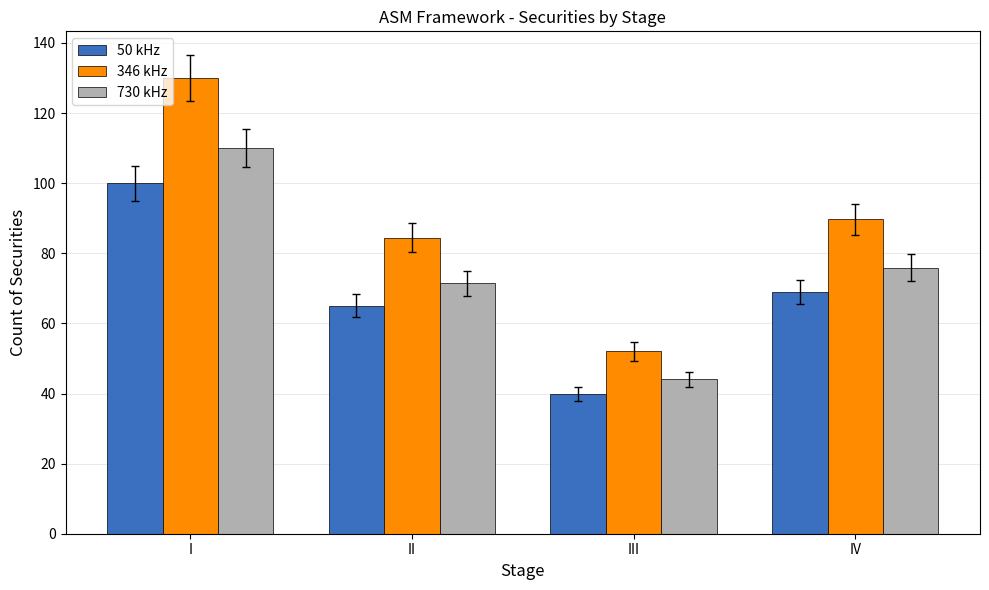

At how many categories does at least one series exceed 44?

4